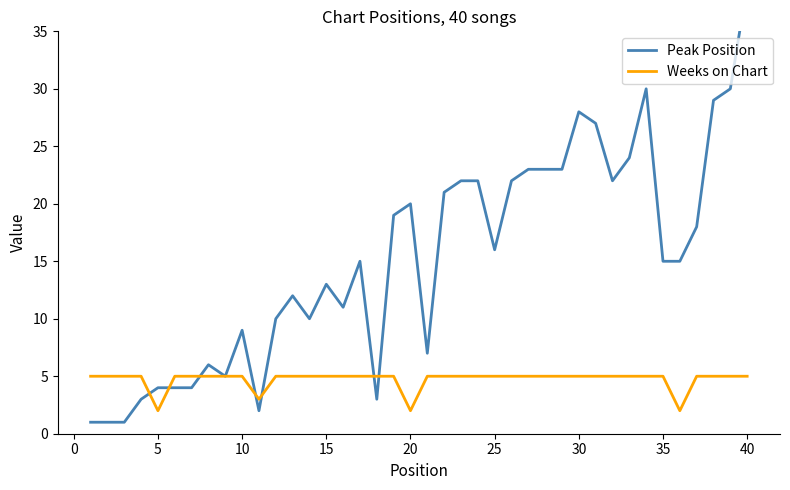

The Weeks on Chart series shows 7 at 10. True or false?

False